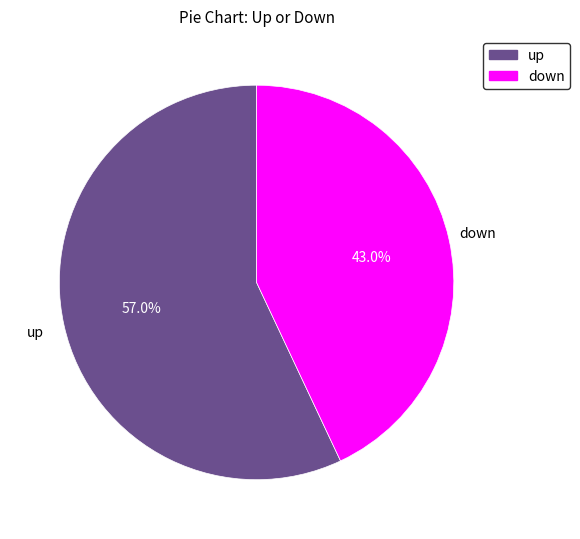

The up slice represents 57% of the pie. True or false?

True